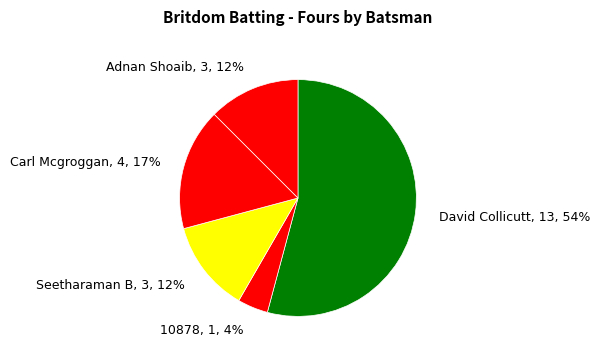

How many slices are in this pie chart?

5